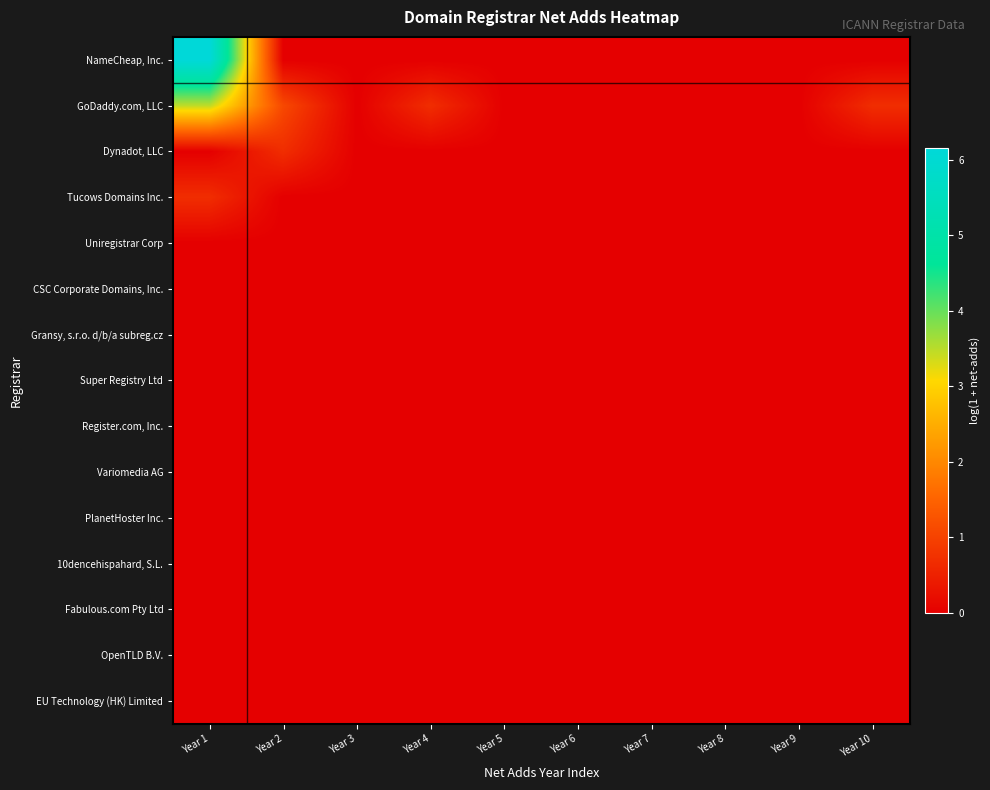

Reading left to right, transcribe all the data shown in this chart.

NameCheap, Inc.: Year 1=6.2	Year 2=0.0	Year 3=0.0	Year 4=0.0	Year 5=0.0	Year 6=0.0	Year 7=0.0	Year 8=0.0	Year 9=0.0	Year 10=0.0
GoDaddy.com, LLC: Year 1=3.5	Year 2=1.1	Year 3=0.0	Year 4=0.7	Year 5=0.0	Year 6=0.0	Year 7=0.0	Year 8=0.0	Year 9=0.0	Year 10=0.7
Dynadot, LLC: Year 1=0.0	Year 2=0.7	Year 3=0.0	Year 4=0.0	Year 5=0.0	Year 6=0.0	Year 7=0.0	Year 8=0.0	Year 9=0.0	Year 10=0.0
Tucows Domains Inc.: Year 1=0.7	Year 2=0.0	Year 3=0.0	Year 4=0.0	Year 5=0.0	Year 6=0.0	Year 7=0.0	Year 8=0.0	Year 9=0.0	Year 10=0.0
Uniregistrar Corp: Year 1=0.0	Year 2=0.0	Year 3=0.0	Year 4=0.0	Year 5=0.0	Year 6=0.0	Year 7=0.0	Year 8=0.0	Year 9=0.0	Year 10=0.0
CSC Corporate Domains, Inc.: Year 1=0.0	Year 2=0.0	Year 3=0.0	Year 4=0.0	Year 5=0.0	Year 6=0.0	Year 7=0.0	Year 8=0.0	Year 9=0.0	Year 10=0.0
Gransy, s.r.o. d/b/a subreg.cz: Year 1=0.0	Year 2=0.0	Year 3=0.0	Year 4=0.0	Year 5=0.0	Year 6=0.0	Year 7=0.0	Year 8=0.0	Year 9=0.0	Year 10=0.0
Super Registry Ltd: Year 1=0.0	Year 2=0.0	Year 3=0.0	Year 4=0.0	Year 5=0.0	Year 6=0.0	Year 7=0.0	Year 8=0.0	Year 9=0.0	Year 10=0.0
Register.com, Inc.: Year 1=0.0	Year 2=0.0	Year 3=0.0	Year 4=0.0	Year 5=0.0	Year 6=0.0	Year 7=0.0	Year 8=0.0	Year 9=0.0	Year 10=0.0
Variomedia AG: Year 1=0.0	Year 2=0.0	Year 3=0.0	Year 4=0.0	Year 5=0.0	Year 6=0.0	Year 7=0.0	Year 8=0.0	Year 9=0.0	Year 10=0.0
PlanetHoster Inc.: Year 1=0.0	Year 2=0.0	Year 3=0.0	Year 4=0.0	Year 5=0.0	Year 6=0.0	Year 7=0.0	Year 8=0.0	Year 9=0.0	Year 10=0.0
10dencehispahard, S.L.: Year 1=0.0	Year 2=0.0	Year 3=0.0	Year 4=0.0	Year 5=0.0	Year 6=0.0	Year 7=0.0	Year 8=0.0	Year 9=0.0	Year 10=0.0
Fabulous.com Pty Ltd: Year 1=0.0	Year 2=0.0	Year 3=0.0	Year 4=0.0	Year 5=0.0	Year 6=0.0	Year 7=0.0	Year 8=0.0	Year 9=0.0	Year 10=0.0
OpenTLD B.V.: Year 1=0.0	Year 2=0.0	Year 3=0.0	Year 4=0.0	Year 5=0.0	Year 6=0.0	Year 7=0.0	Year 8=0.0	Year 9=0.0	Year 10=0.0
EU Technology (HK) Limited: Year 1=0.0	Year 2=0.0	Year 3=0.0	Year 4=0.0	Year 5=0.0	Year 6=0.0	Year 7=0.0	Year 8=0.0	Year 9=0.0	Year 10=0.0